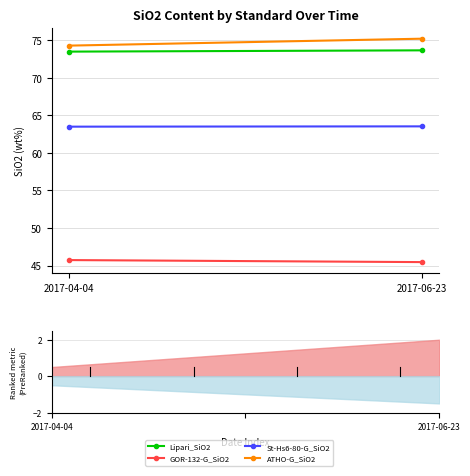

Between 2017-04-04 and 2017-06-23, which series saw the biggest shift?

ATHO-G_SiO2